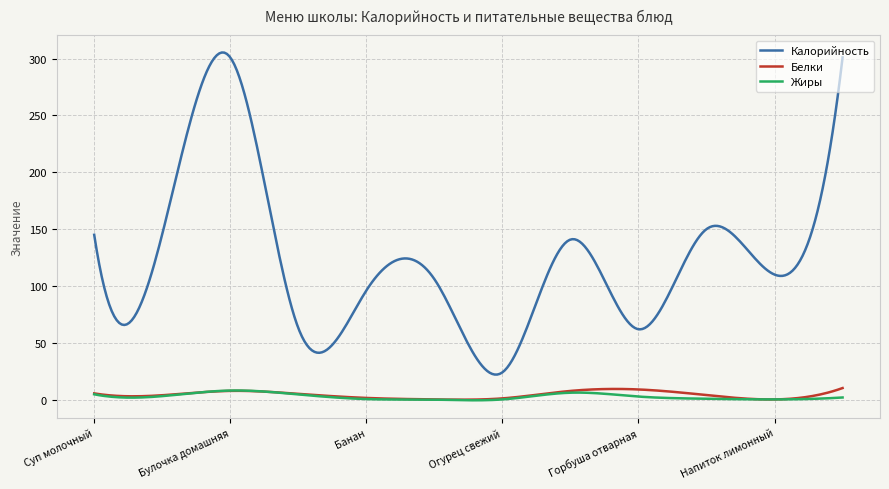

What is the greatest value displayed?

305.3